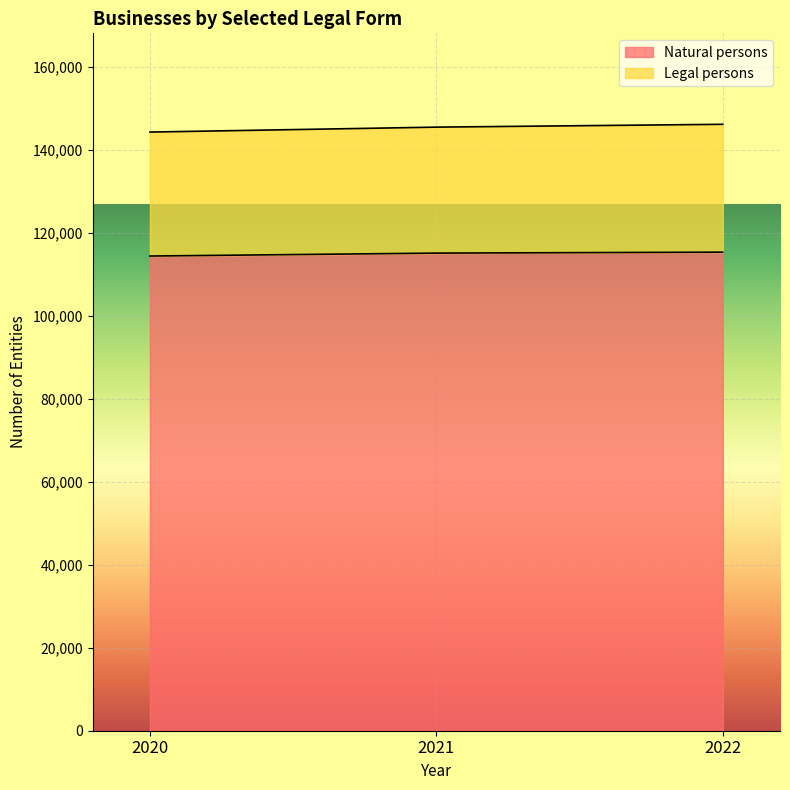

At which category does the chart reach its peak across all series?

2022